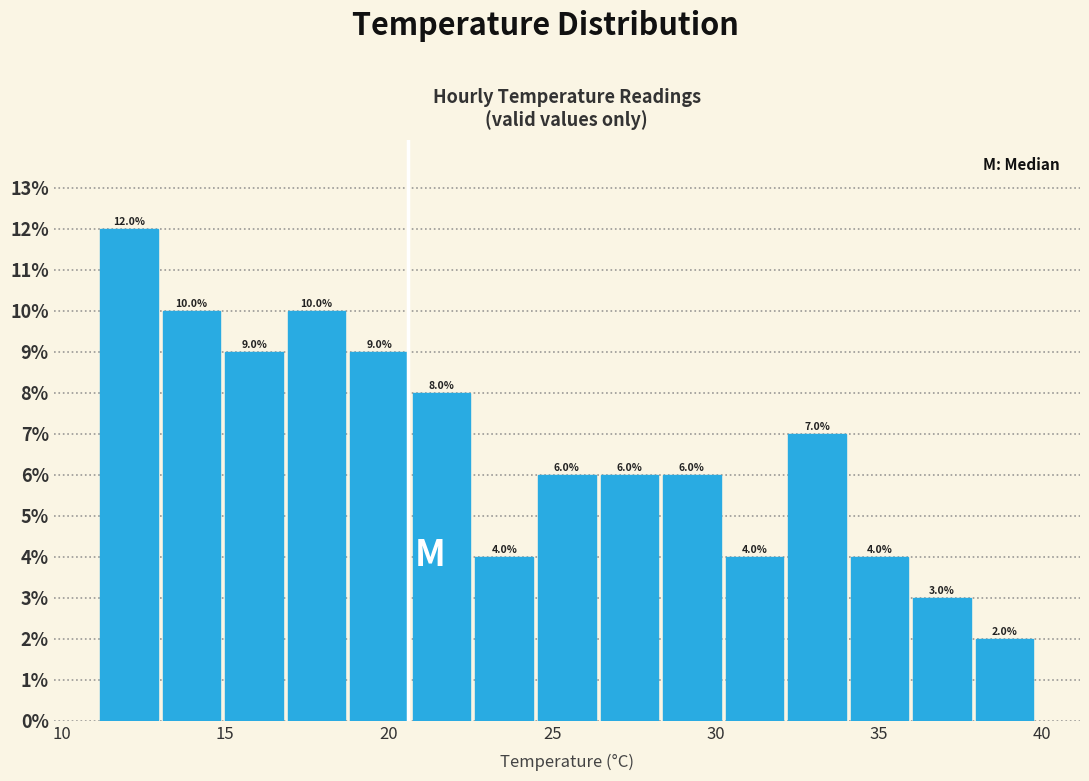

Read against the x-axis, roughly where is the centre of the tallest bar?

12.0